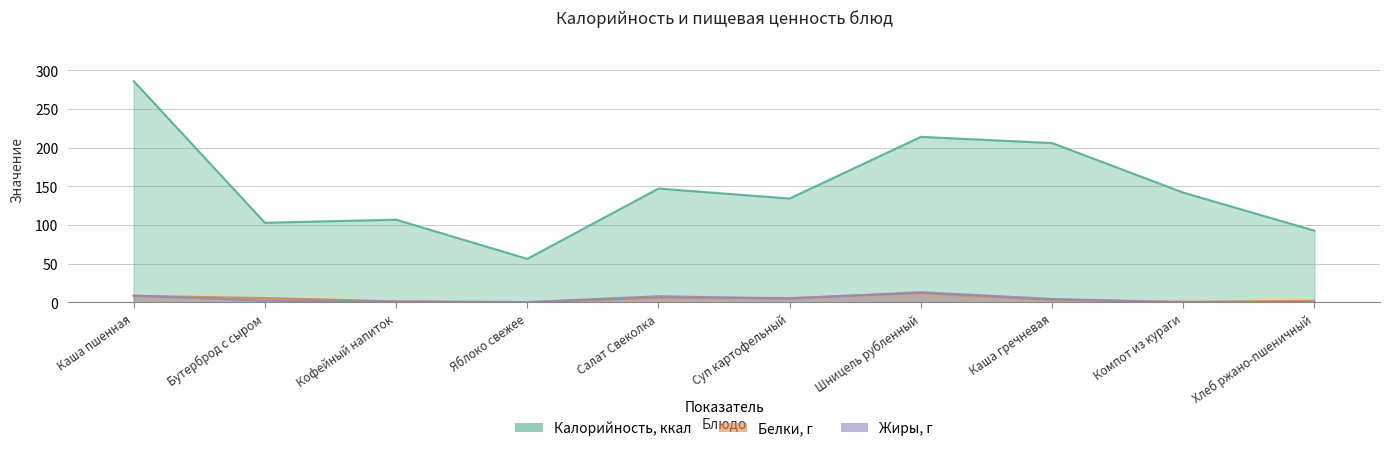

What is the total value across all series at Бутерброд с сыром?

111.2